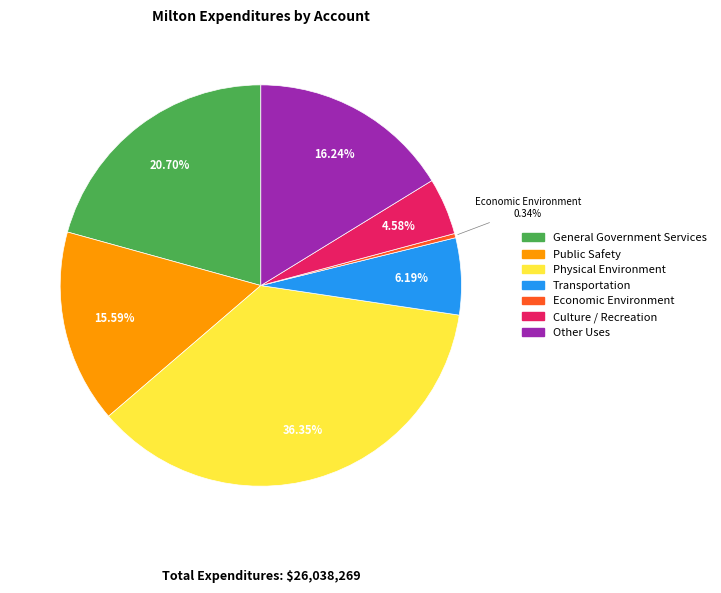

To the nearest percent, what is the average slice percentage?

14%